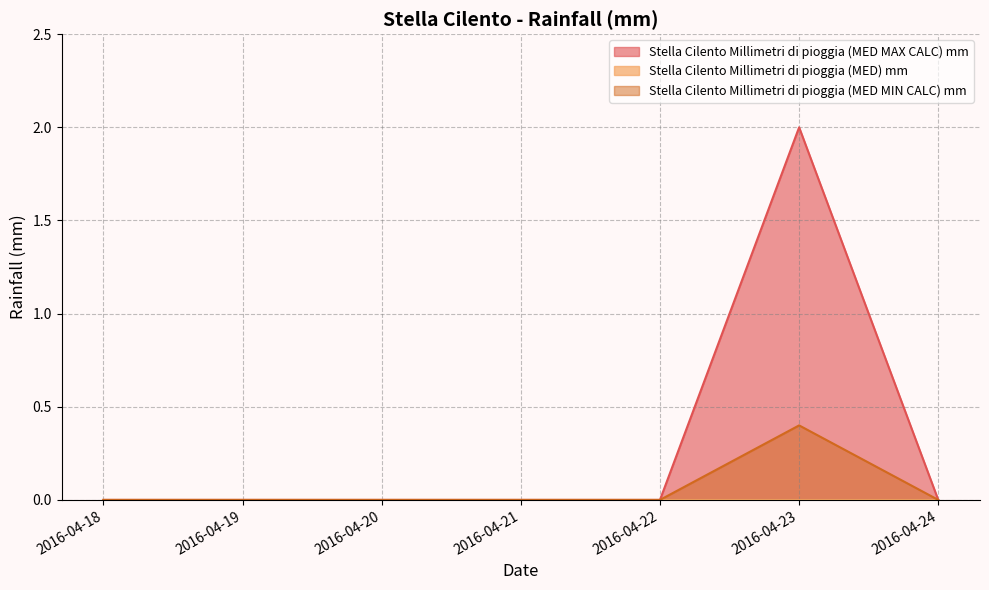

True or false: Stella Cilento Millimetri di pioggia (MED MIN CALC) mm and Stella Cilento Millimetri di pioggia (MED MAX CALC) mm intersect in this chart.

False